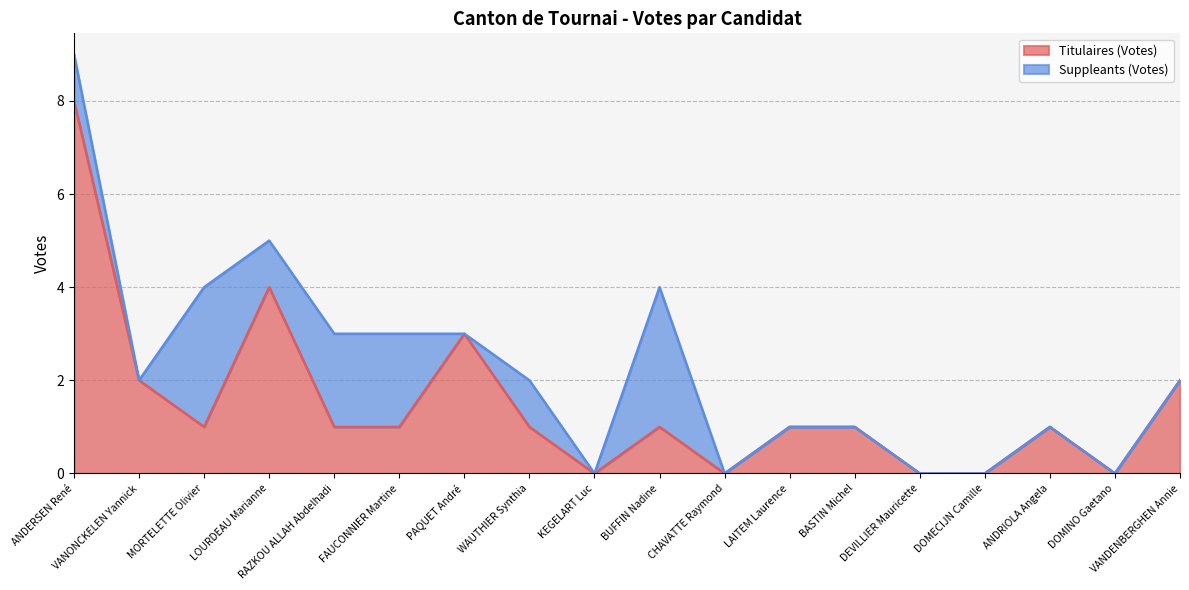

List the labels in order of value, largest first.

ANDERSEN René, LOURDEAU Marianne, PAQUET André, VANONCKELEN Yannick, VANDENBERGHEN Annie, MORTELETTE Olivier, RAZKOU ALLAH Abdelhadi, FAUCONNIER Martine, WAUTHIER Synthia, BUFFIN Nadine, LAITEM Laurence, BASTIN Michel, ANDRIOLA Angela, KEGELART Luc, CHAVATTE Raymond, DEVILLIER Mauricette, DOMECIJN Camille, DOMINO Gaetano